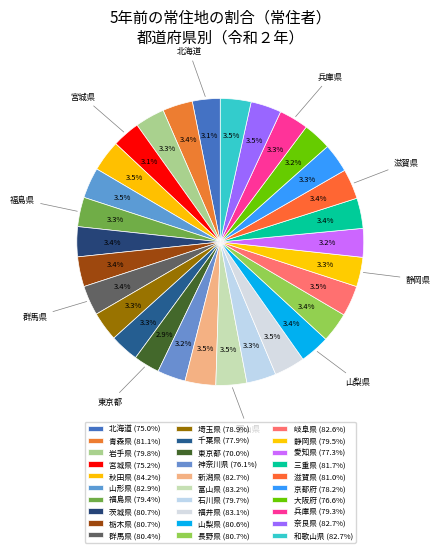

What is the change in value from 宮城県 to 群馬県?

+5.2